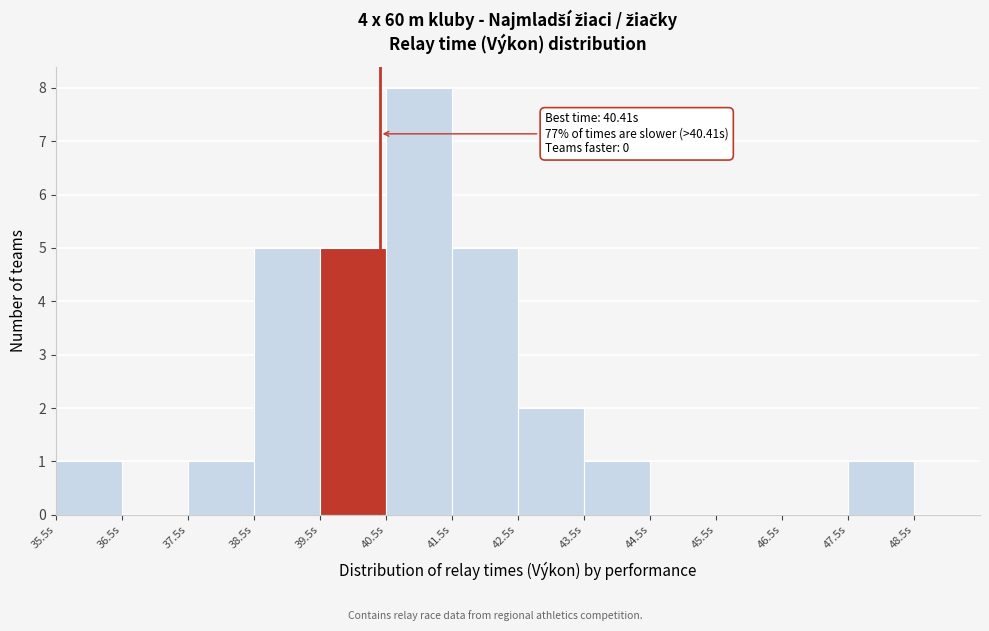

Which range on the x-axis has the tallest bar?

40.5 to 41.5